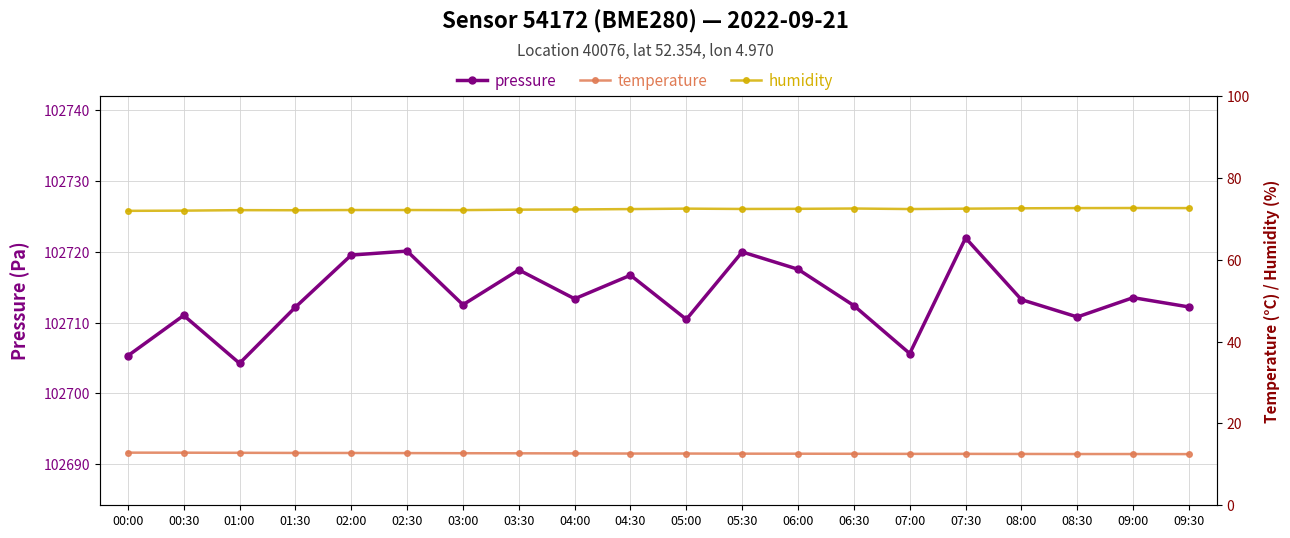

Reading right to left, extract all data points from this chart.

pressure: 102712.2	102713.5	102710.8	102713.2	102721.9	102705.6	102712.4	102717.5	102719.9	102710.4	102716.7	102713.3	102717.4	102712.5	102720.1	102719.5	102712.2	102704.2	102711.0	102705.3
temperature: 12.5	12.5	12.5	12.5	12.6	12.6	12.6	12.6	12.6	12.6	12.6	12.7	12.7	12.7	12.8	12.8	12.8	12.8	12.8	12.9
humidity: 72.6	72.6	72.6	72.6	72.5	72.4	72.5	72.4	72.4	72.5	72.4	72.3	72.2	72.1	72.1	72.1	72.1	72.1	72.0	71.9